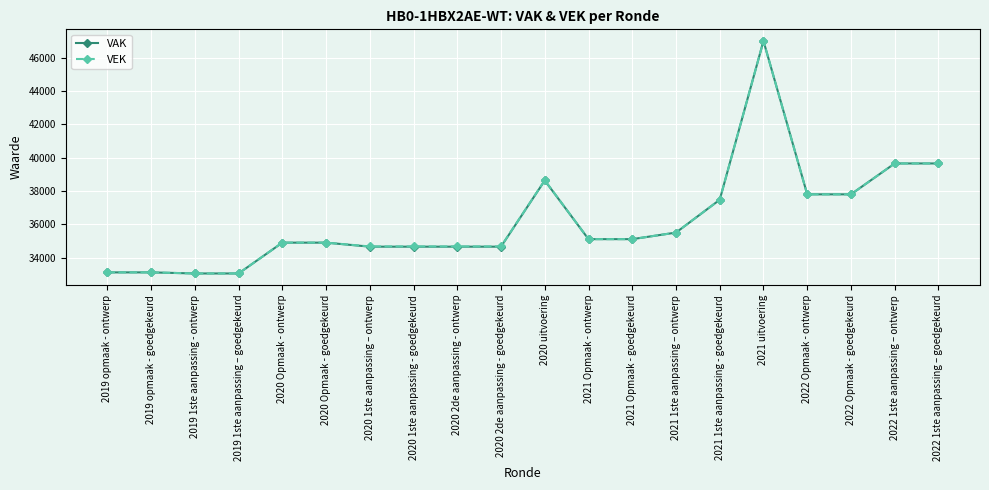

What are all the series names shown in the legend?

VAK, VEK